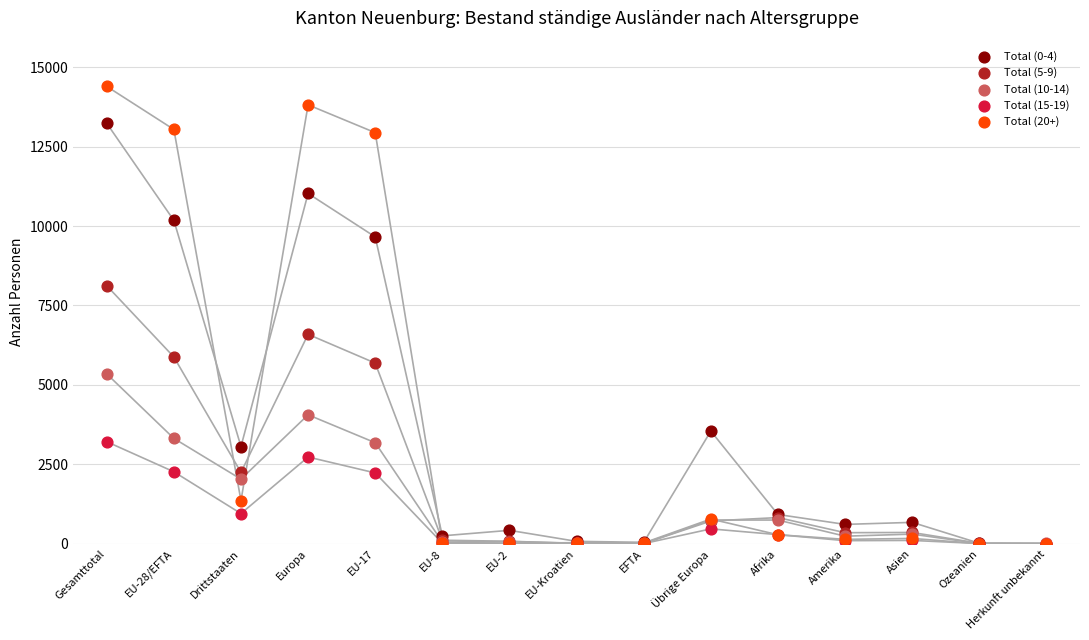

Across all series, what Y value is closest to 7199?

6591